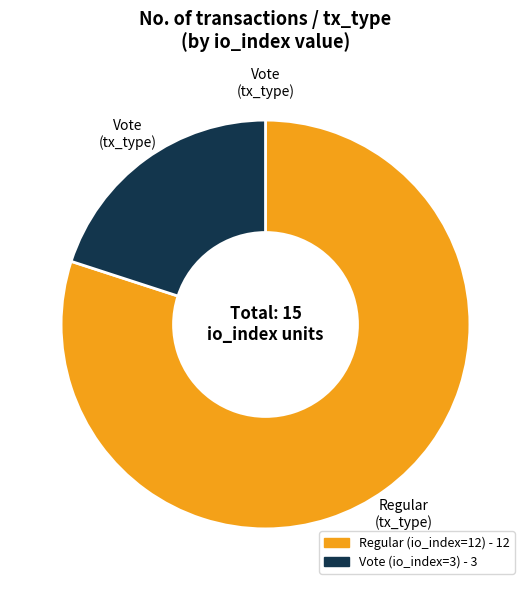

What is the ratio of the value at Regular (io_index=12) to the value at Vote (io_index=3)?

4.0